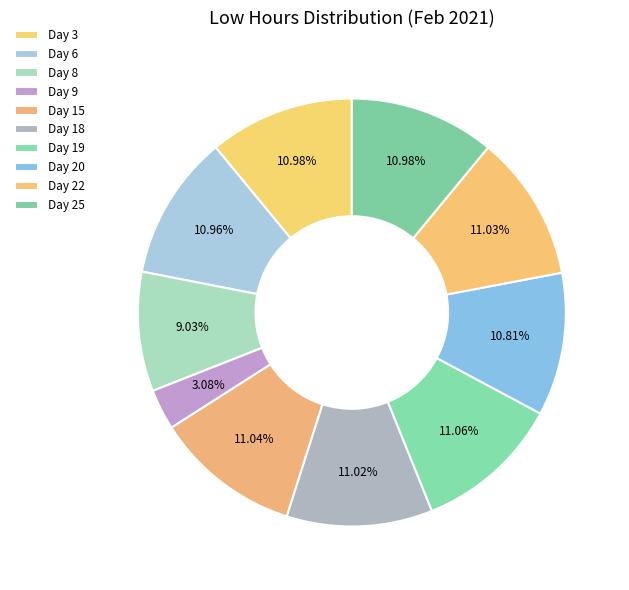

To the nearest percent, what percentage of the pie is Day 18?

11%